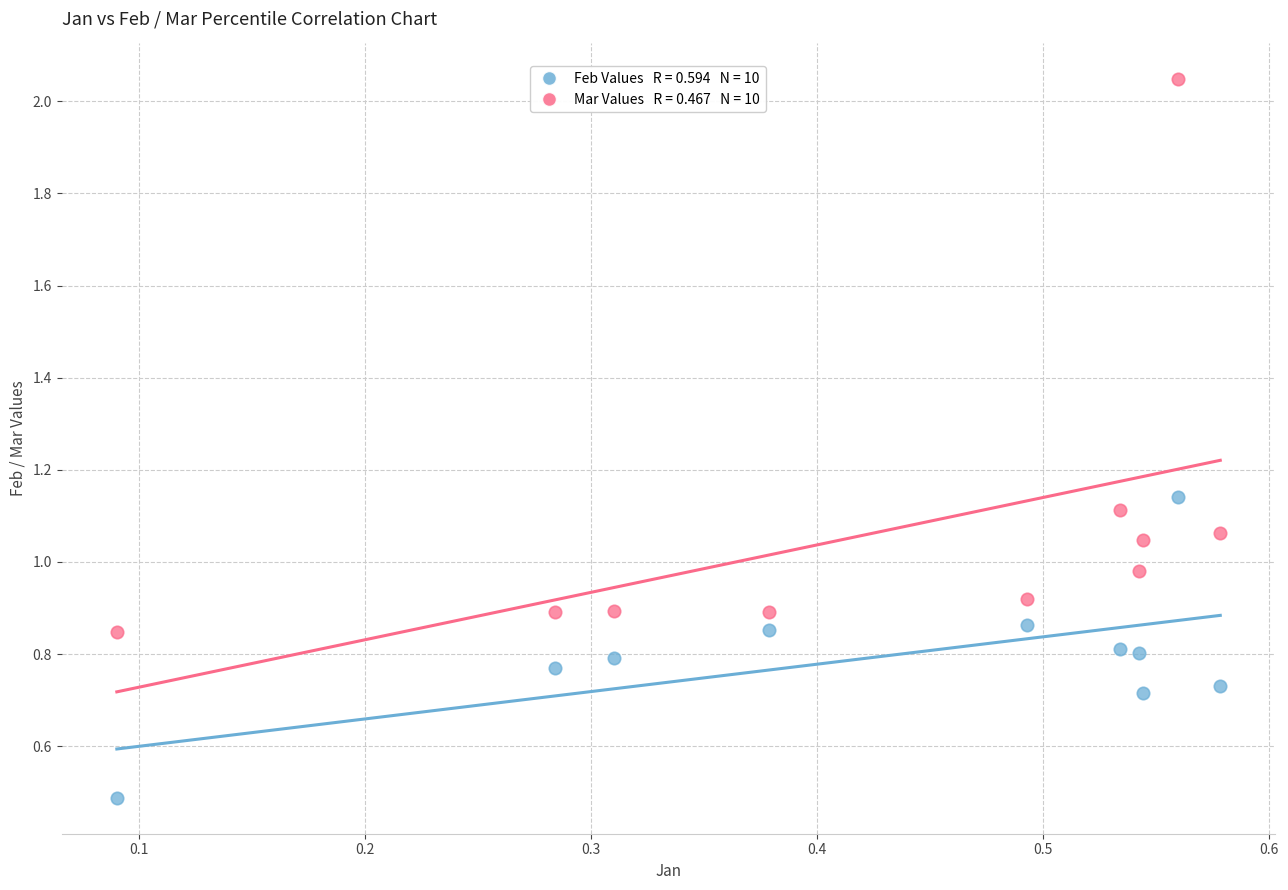

Across all data points, what is the range of Y values (max minus min)?

1.6